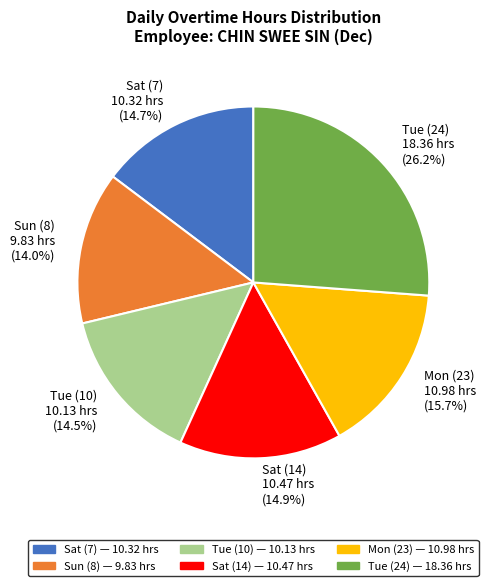

What is the largest slice in the pie chart?

Tue (24)